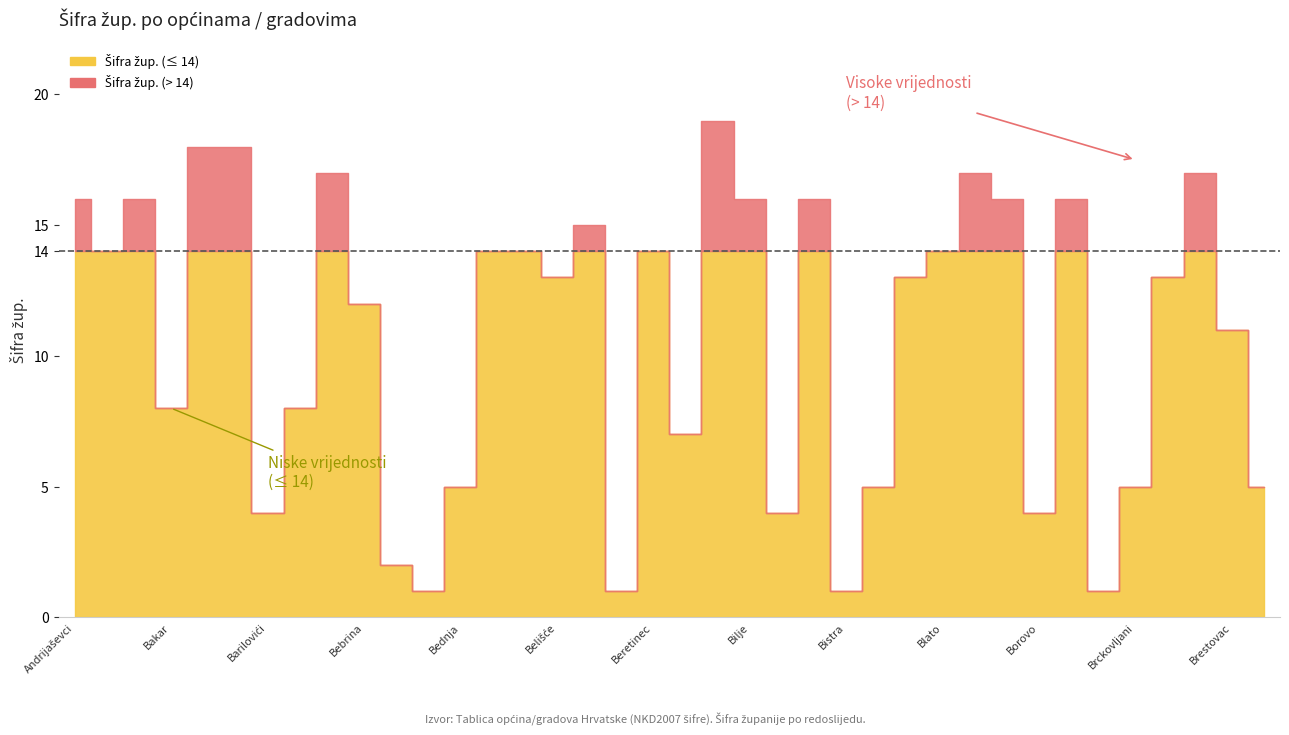

At which label does Šifra žup. first exceed 13?

Andrijaševci